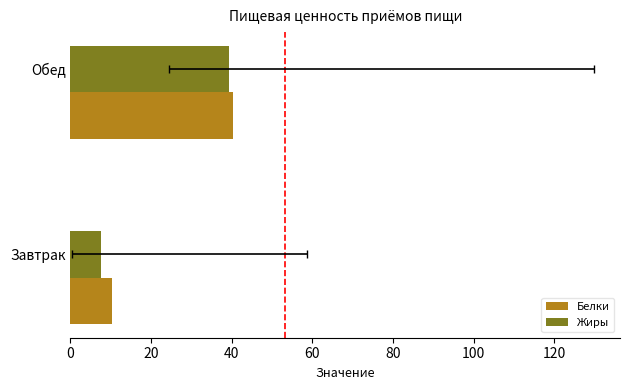

Which series has the largest range (max minus min)?

Жиры